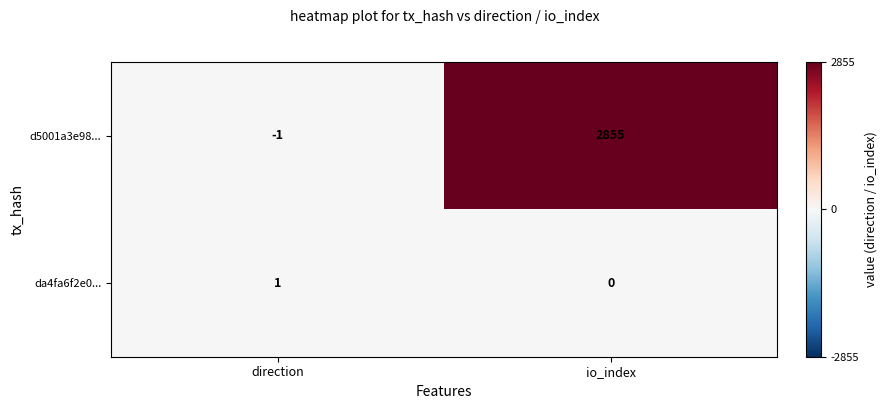

Which series has the largest total across all categories?

d5001a3e98...